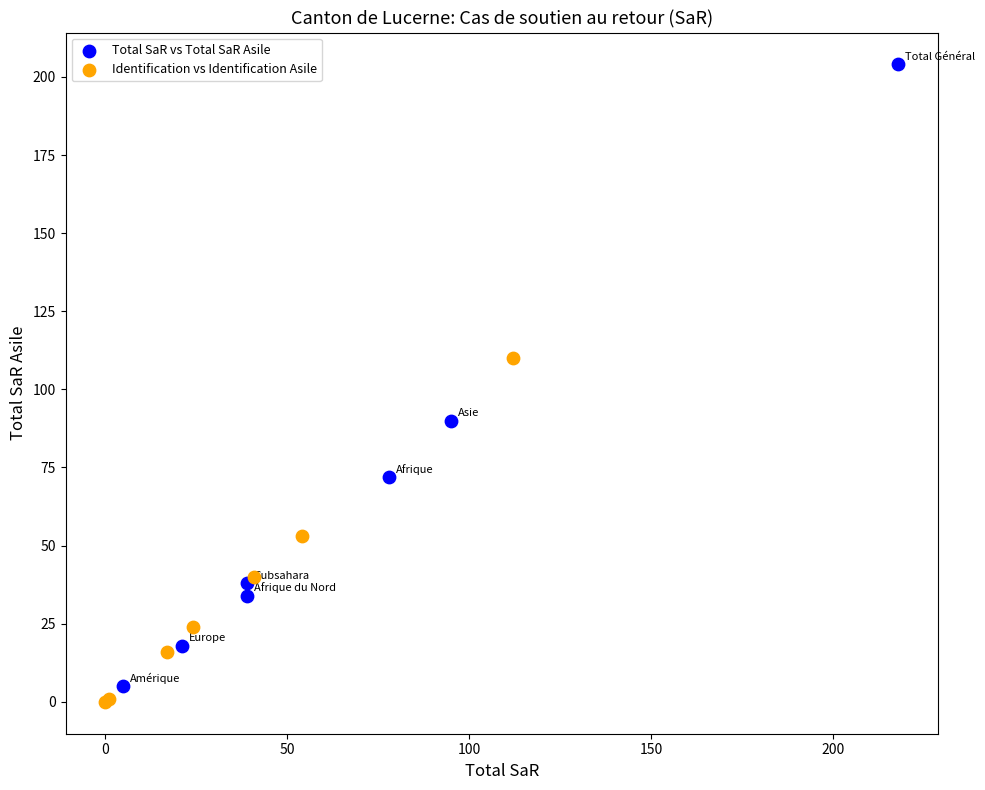

Which series reaches the maximum Y coordinate?

Total SaR vs Total SaR Asile